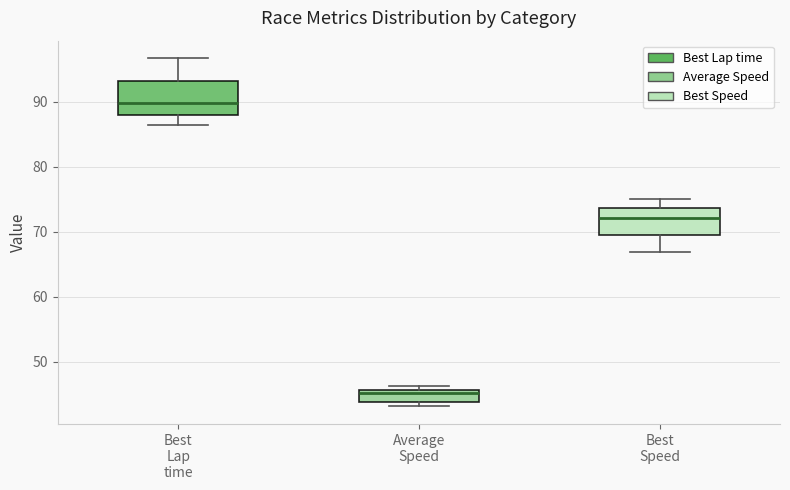

Comparing the boxes themselves (not the whiskers), which one is the tallest?

Best Lap time